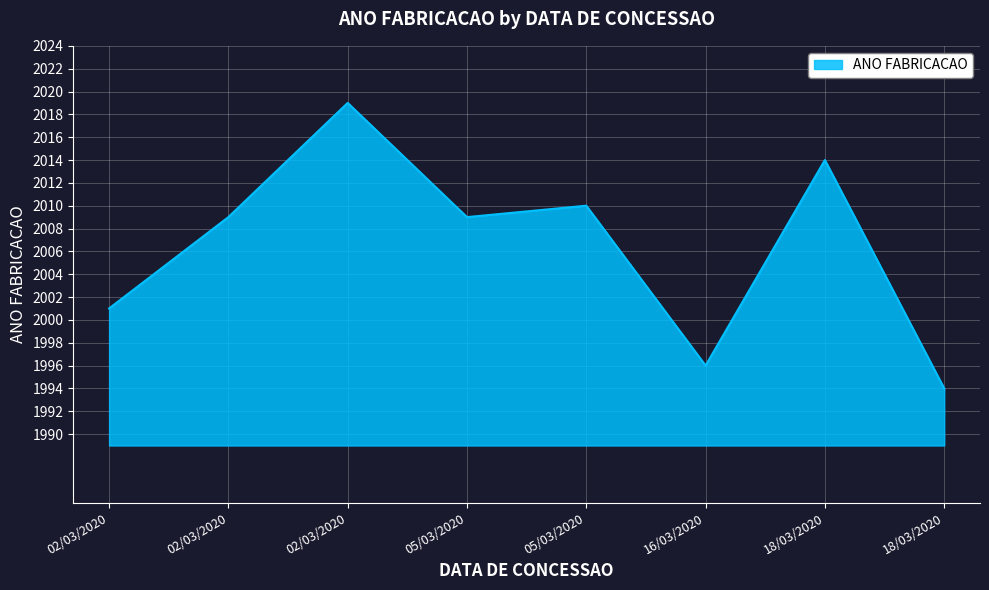

What is the sum of all values?

16052